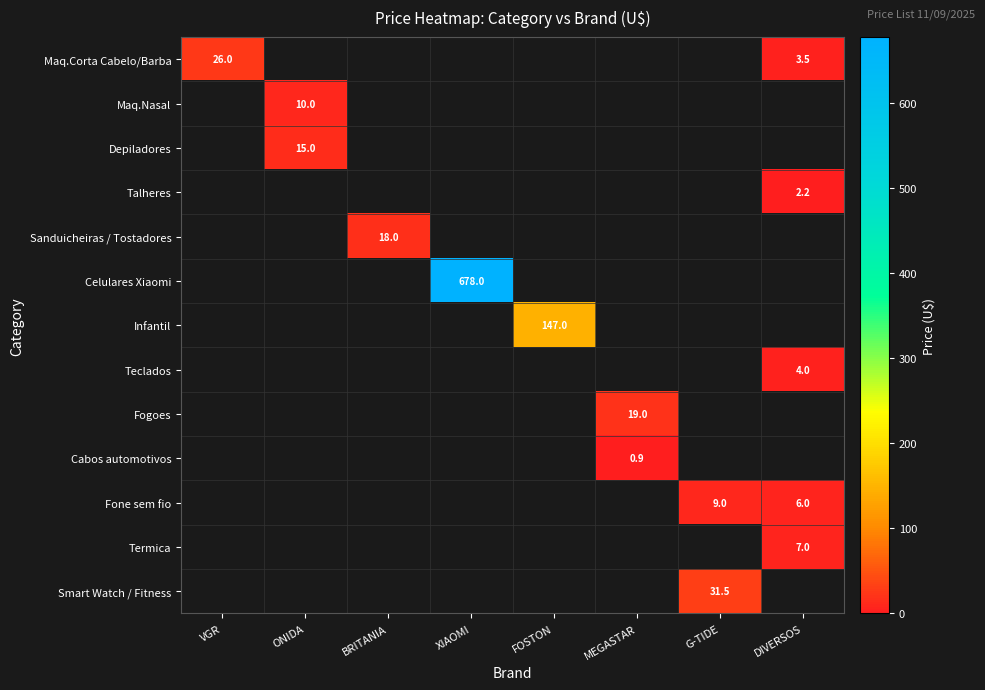

The value of Talheres at DIVERSOS is 0.8. True or false?

False